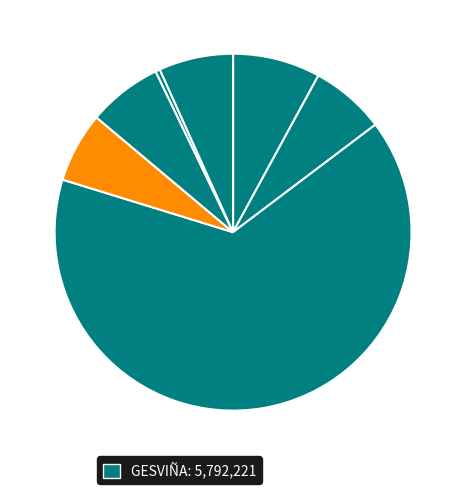

How many segments does this pie chart have?

7